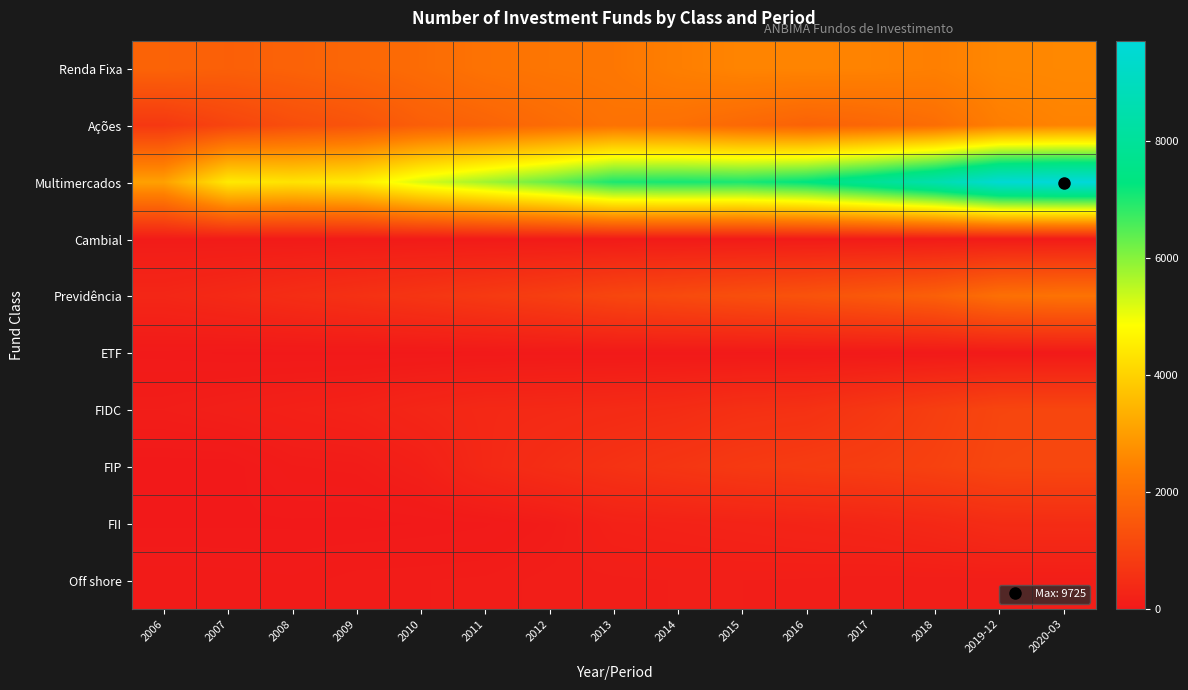

List the series in order of their peak value, lowest first.

ETF, Cambial, Off shore, FII, FIDC, FIP, Previdência, Ações, Renda Fixa, Multimercados